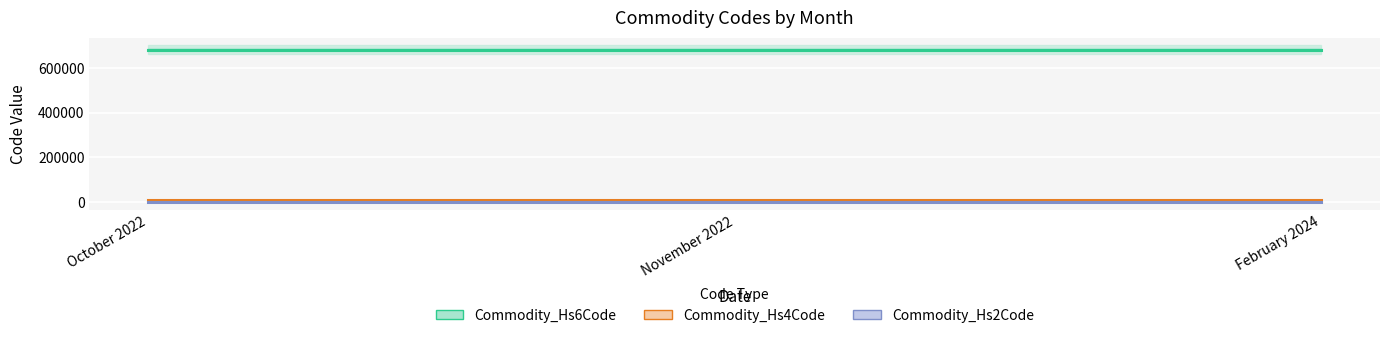

The Commodity_Hs4Code series shows 6810 at February 2024. True or false?

True